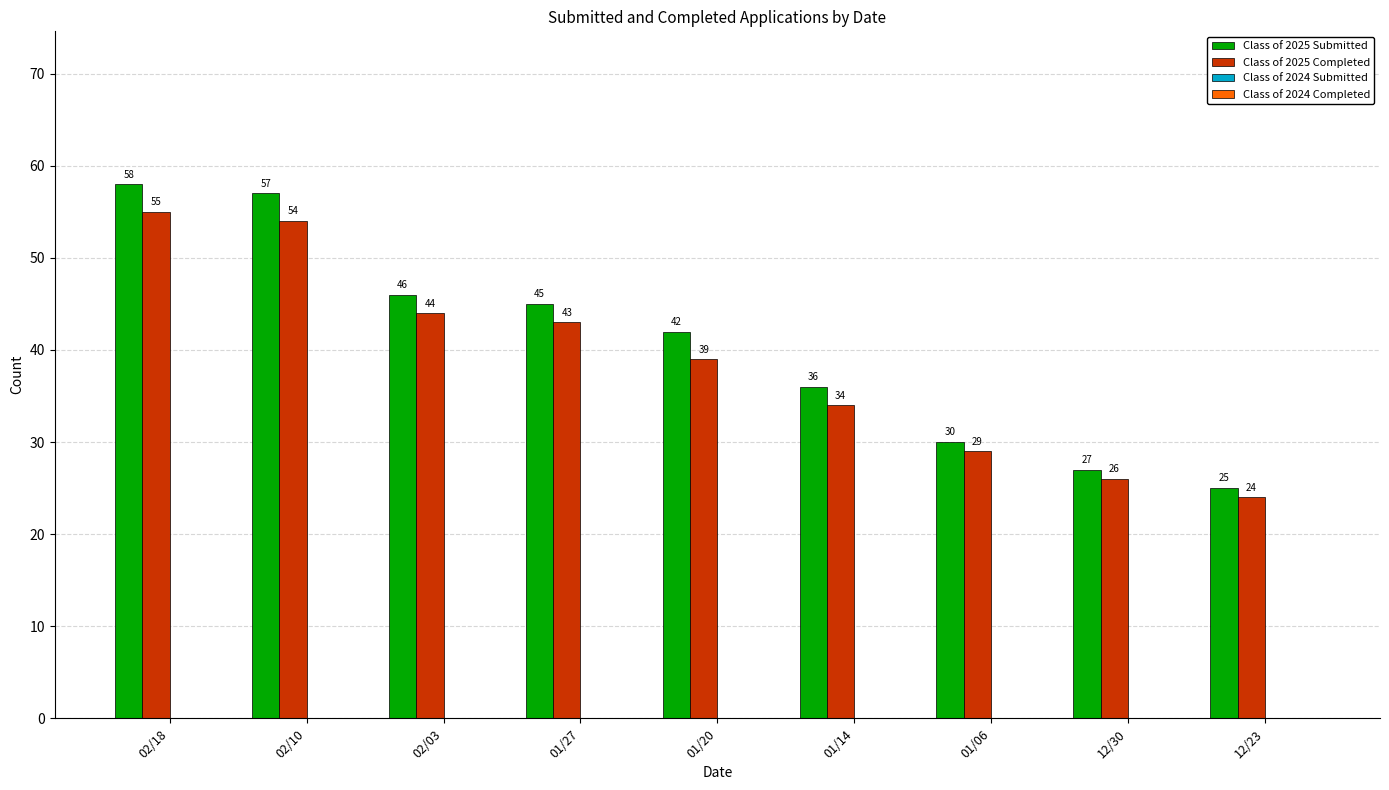

Reading left to right, list all the values displayed in this chart.

Class of 2025 Submitted: 02/18=58	02/10=57	02/03=46	01/27=45	01/20=42	01/14=36	01/06=30	12/30=27	12/23=25
Class of 2025 Completed: 02/18=55	02/10=54	02/03=44	01/27=43	01/20=39	01/14=34	01/06=29	12/30=26	12/23=24